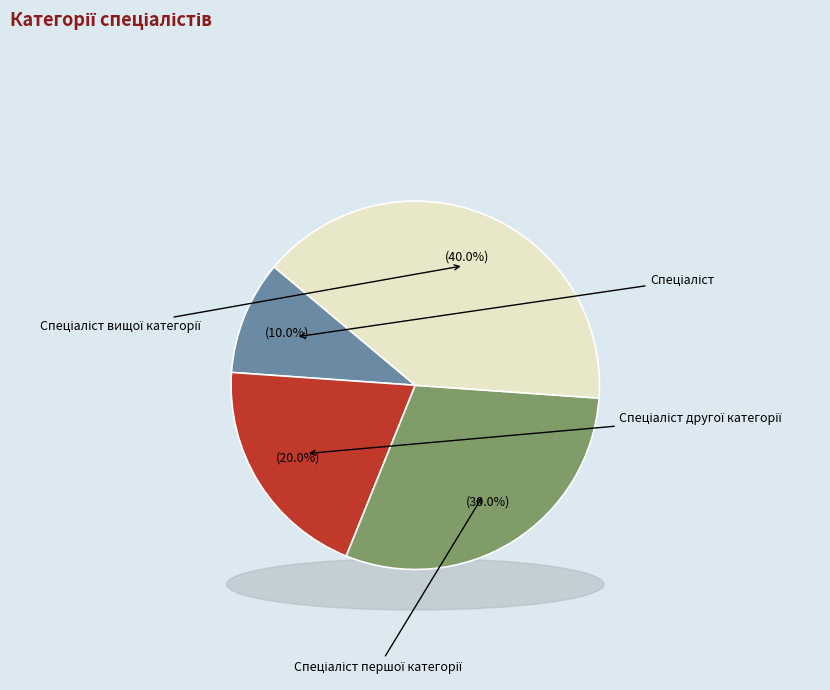

To the nearest percent, what is the combined percentage of Спеціаліст вищої категорії and Спеціаліст?

50%